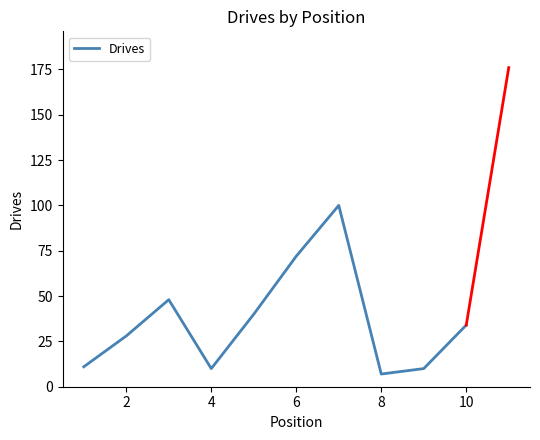

How many values are below 34?

5